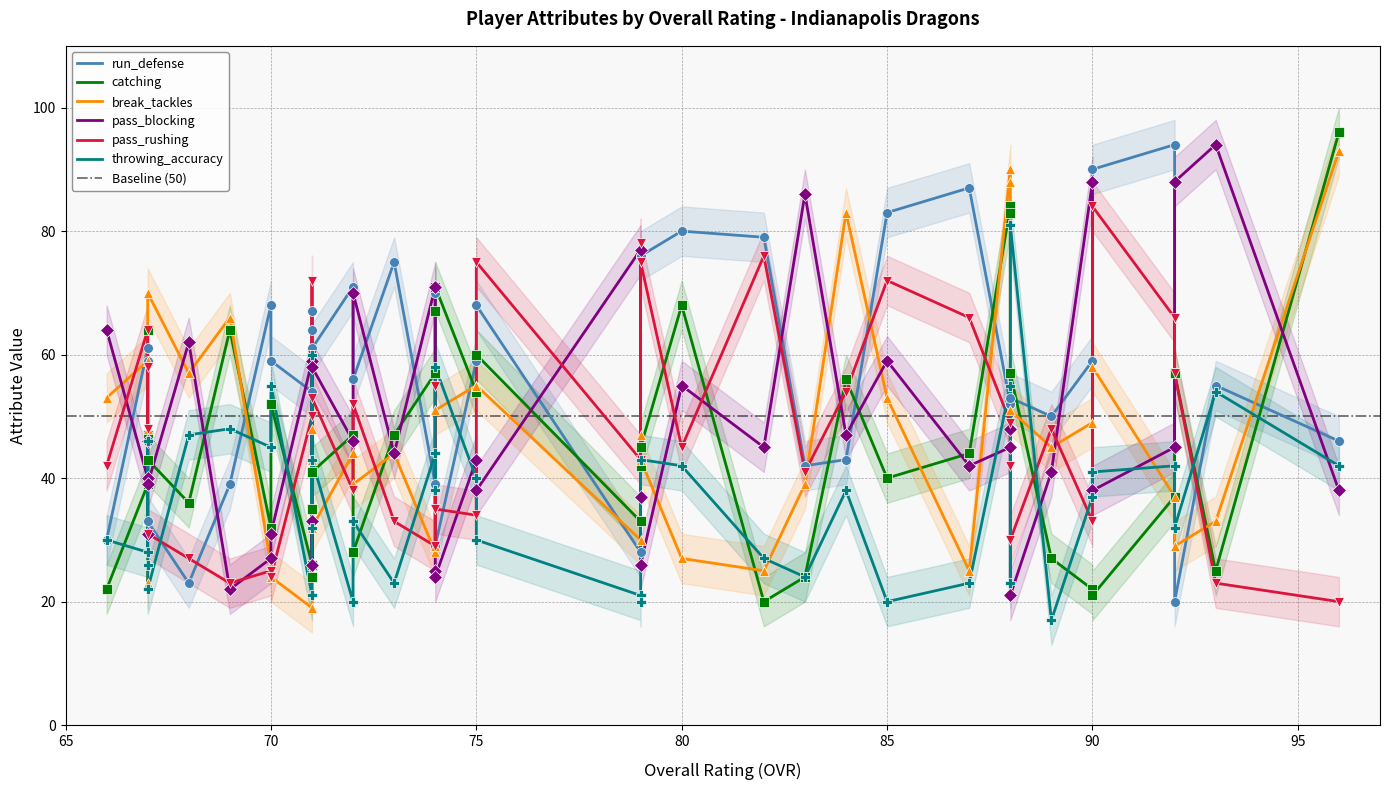

Is the value of throwing_accuracy at 90 greater than the value of break_tackles at 75?

No